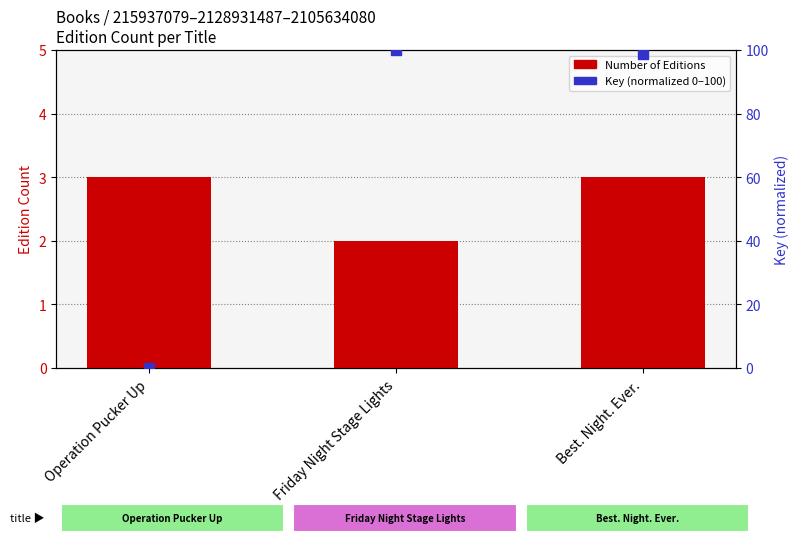

At how many categories does at least one series exceed 25?

2